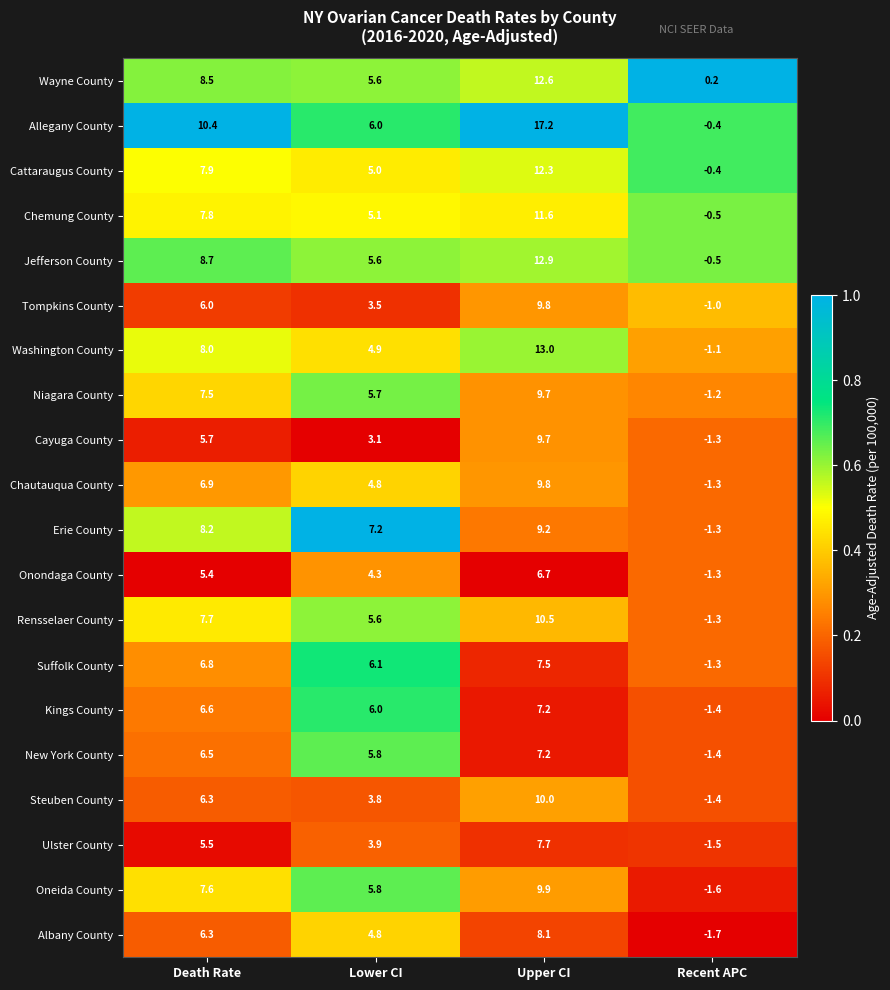

Which series changed the most between Lower CI and Recent APC?

Erie County